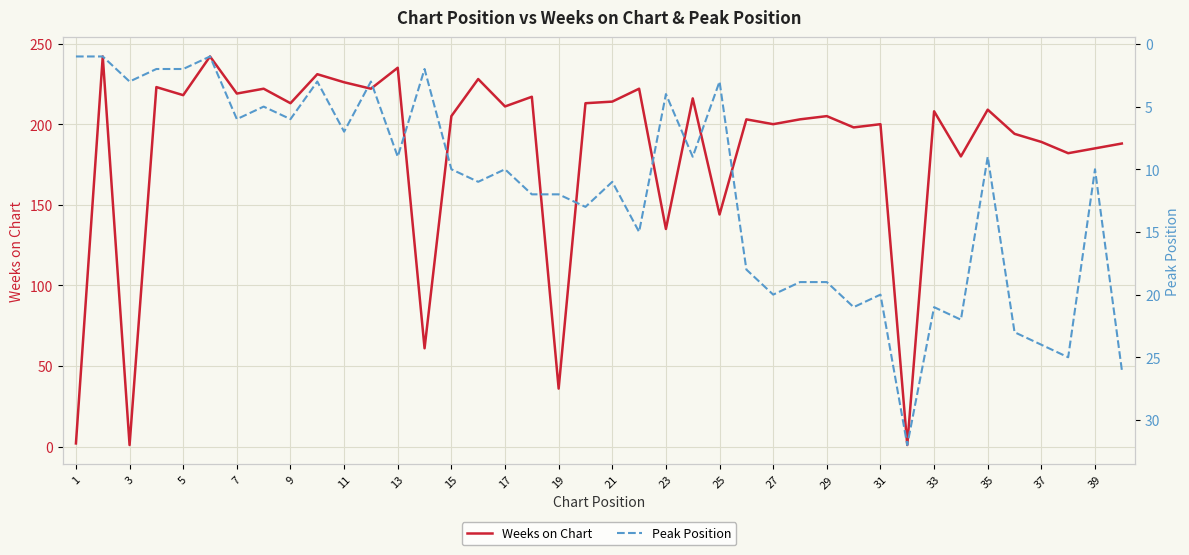

Is the value of Peak Position at 34 greater than the value of Weeks on Chart at 7?

No